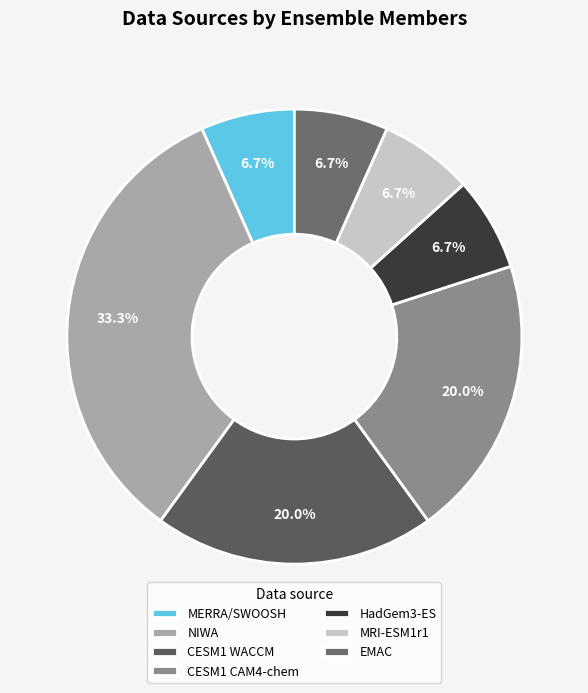

True or false: NIWA accounts for 19% of the total.

False